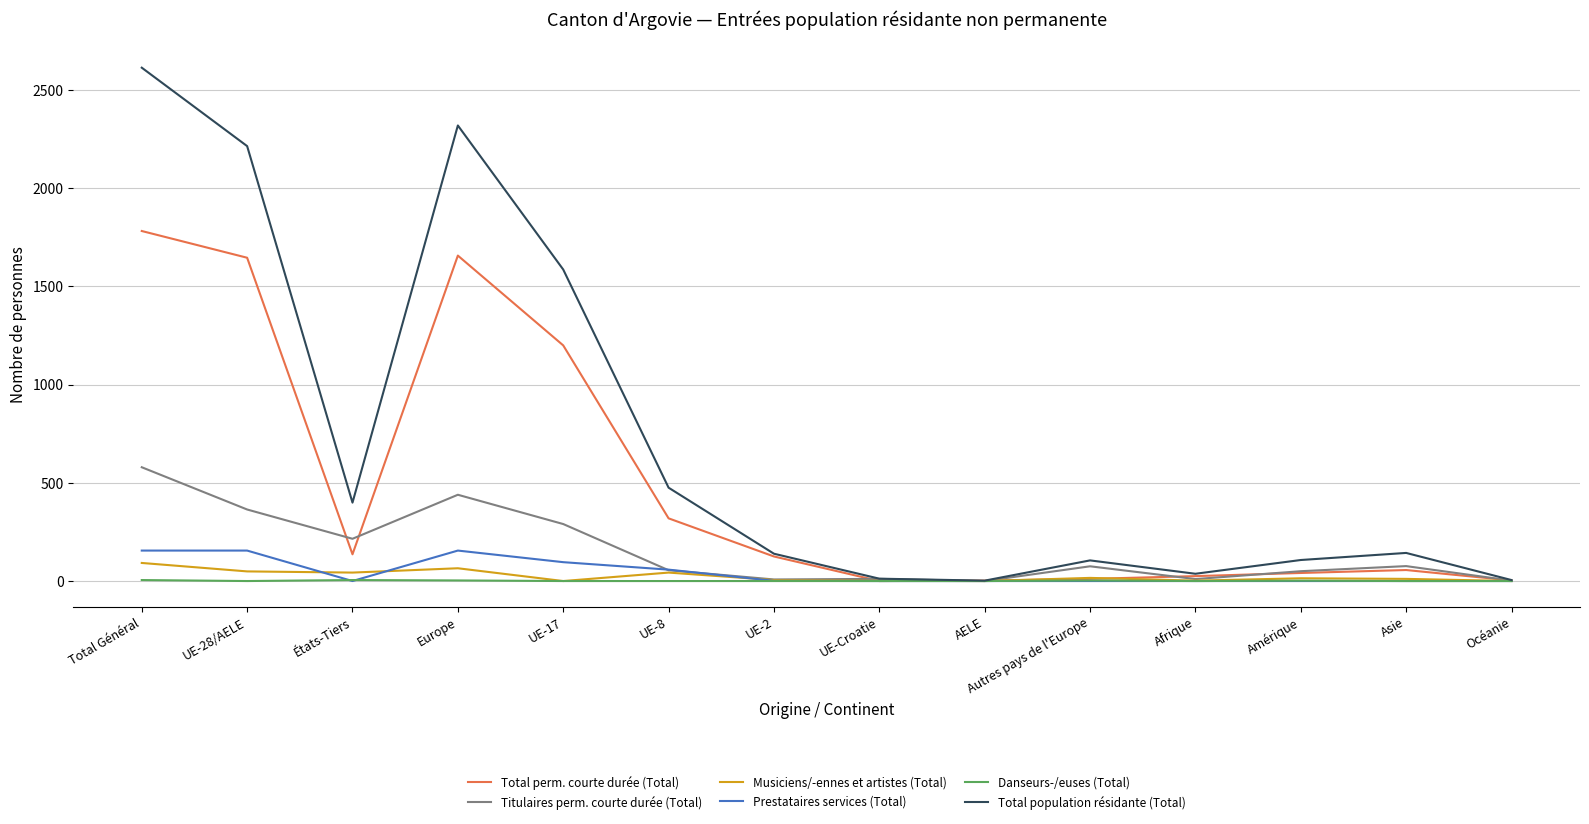

Is it true that Titulaires perm. courte durée (Total) equals 364 at UE-28/AELE?

True